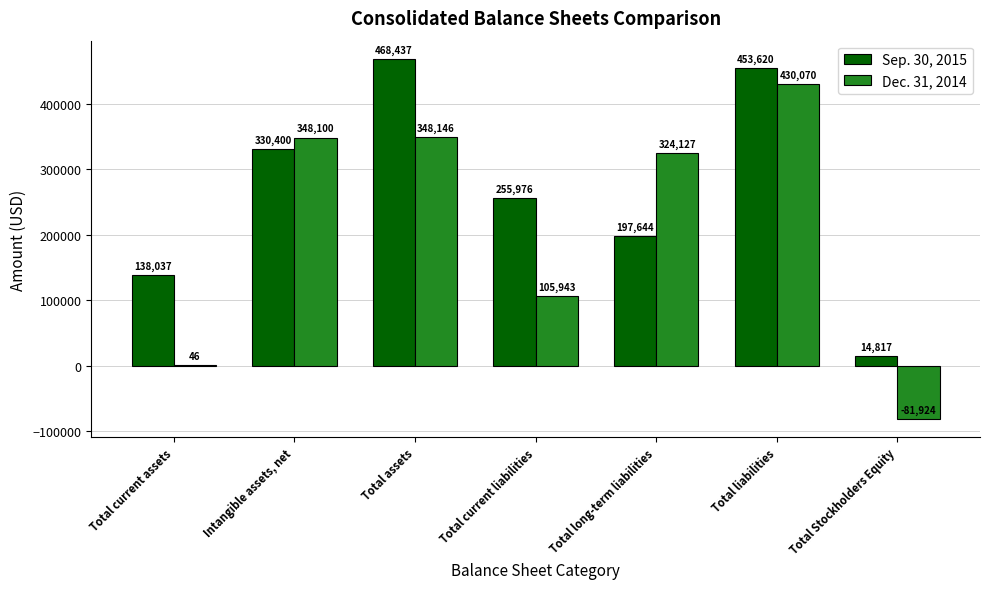

Reading left to right, extract all data points from this chart.

Sep. 30, 2015: Total current assets=138037	Intangible assets, net=330400	Total assets=468437	Total current liabilities=255976	Total long-term liabilities=197644	Total liabilities=453620	Total Stockholders Equity=14817
Dec. 31, 2014: Total current assets=46	Intangible assets, net=348100	Total assets=348146	Total current liabilities=105943	Total long-term liabilities=324127	Total liabilities=430070	Total Stockholders Equity=-81924